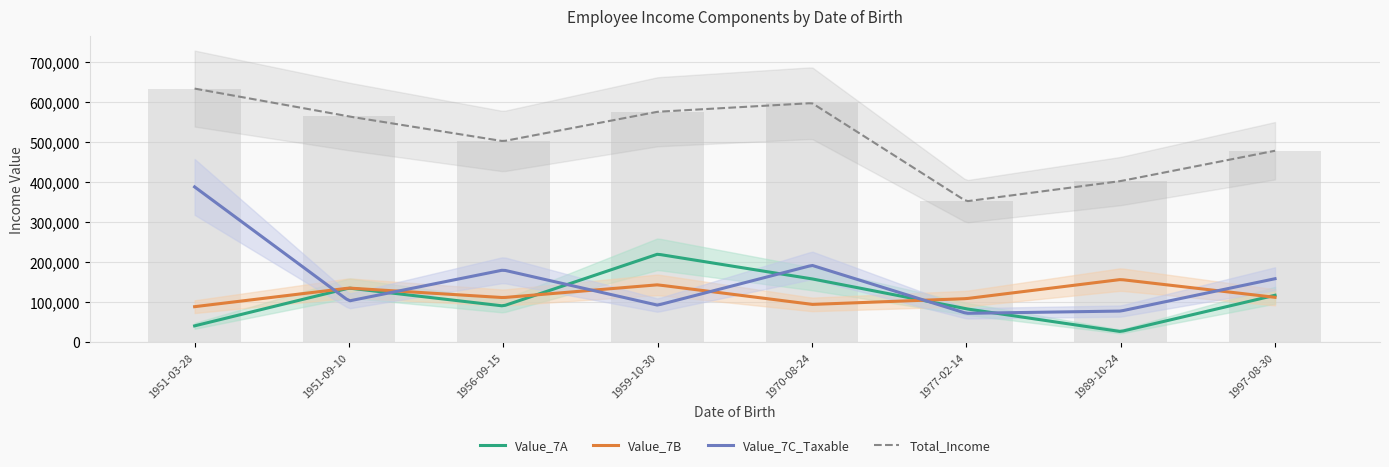

The value of Total_Income at 1970-08-24 is 597679. True or false?

True